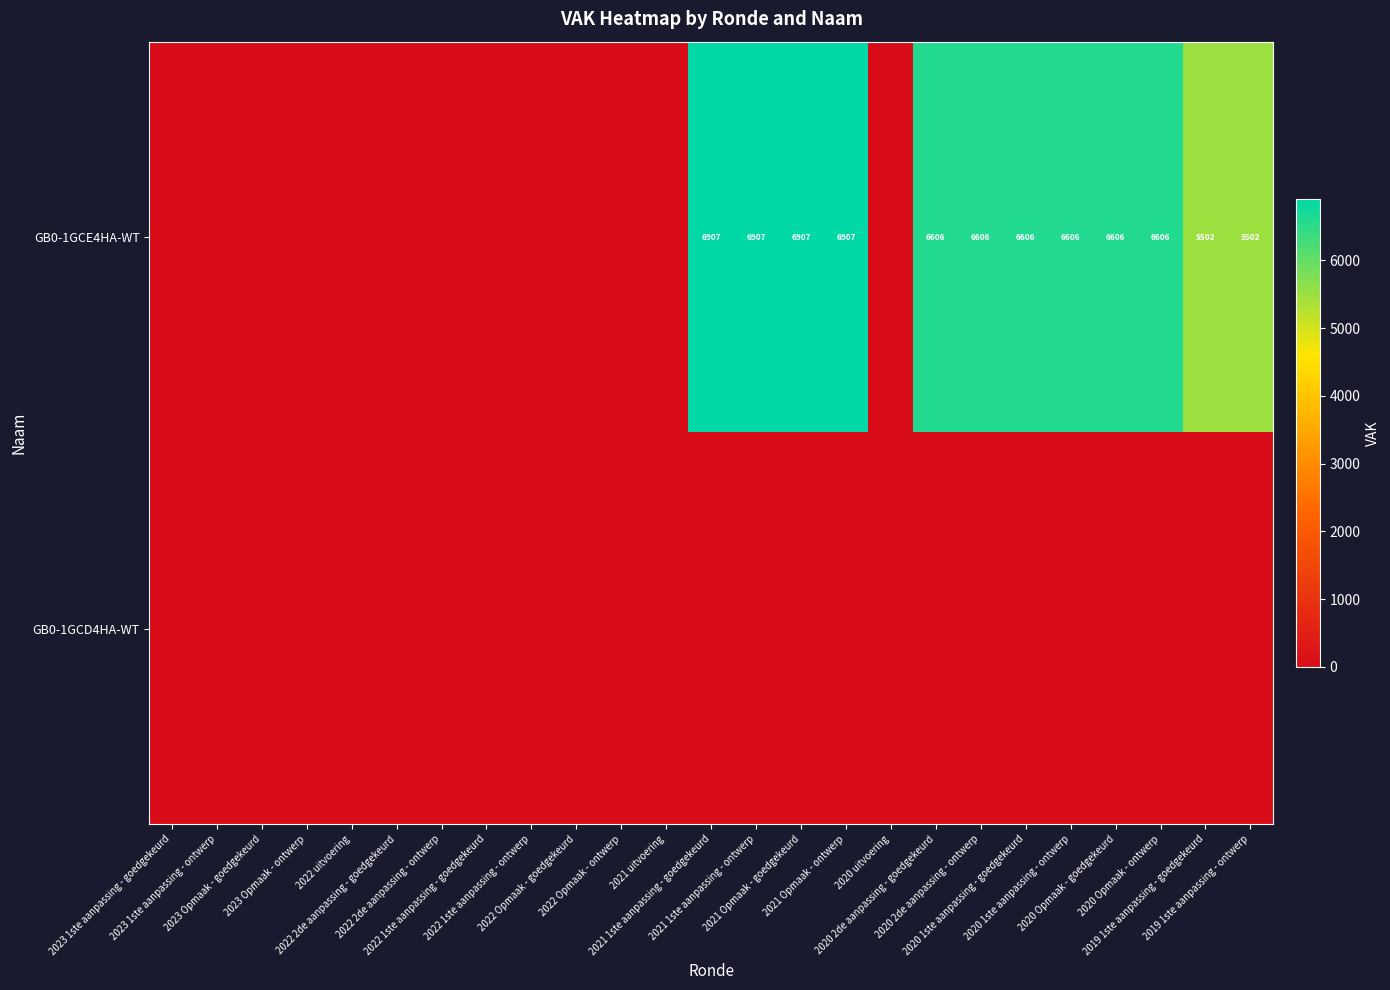

Which category has the highest value in the GB0-1GCD4HA-WT series?

2023 1ste aanpassing - goedgekeurd